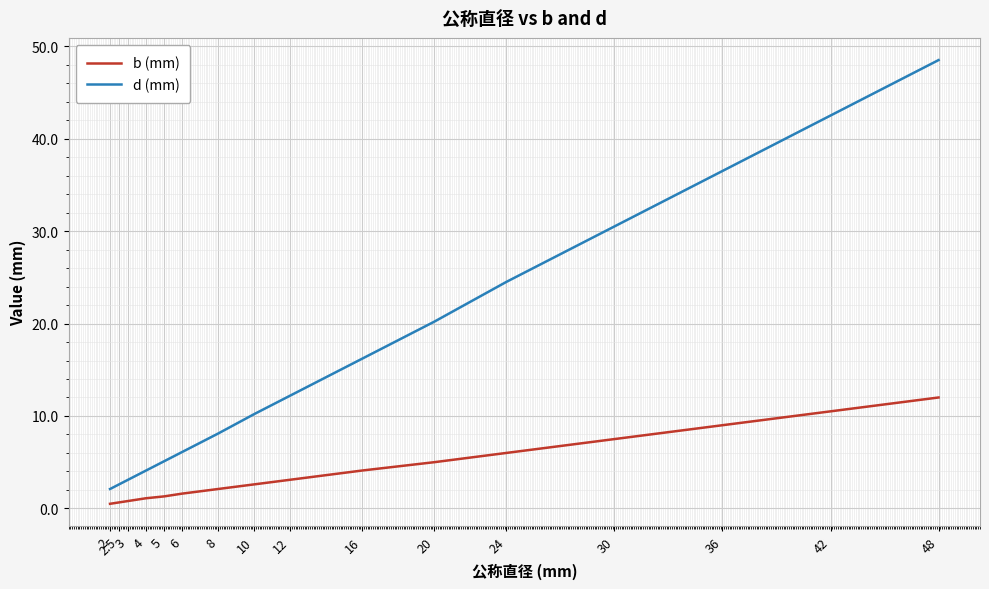

The b (mm) series shows 16.0 at 48. True or false?

False